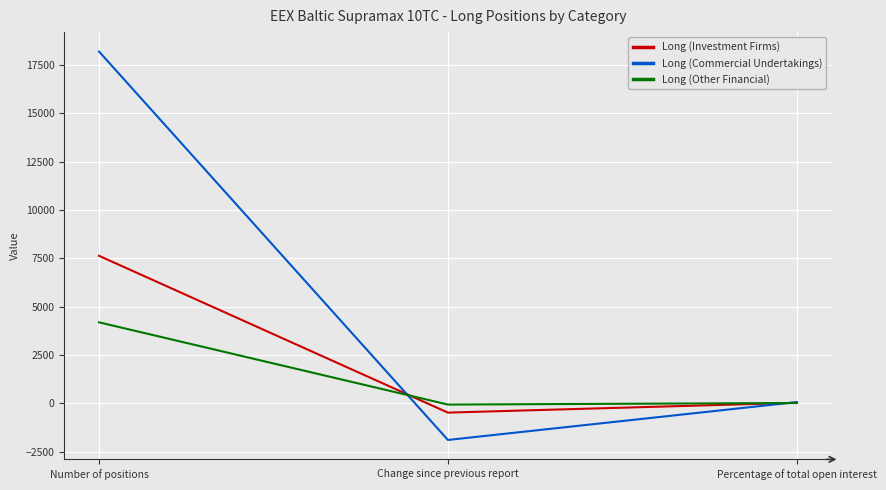

How many lines are shown in the chart?

3